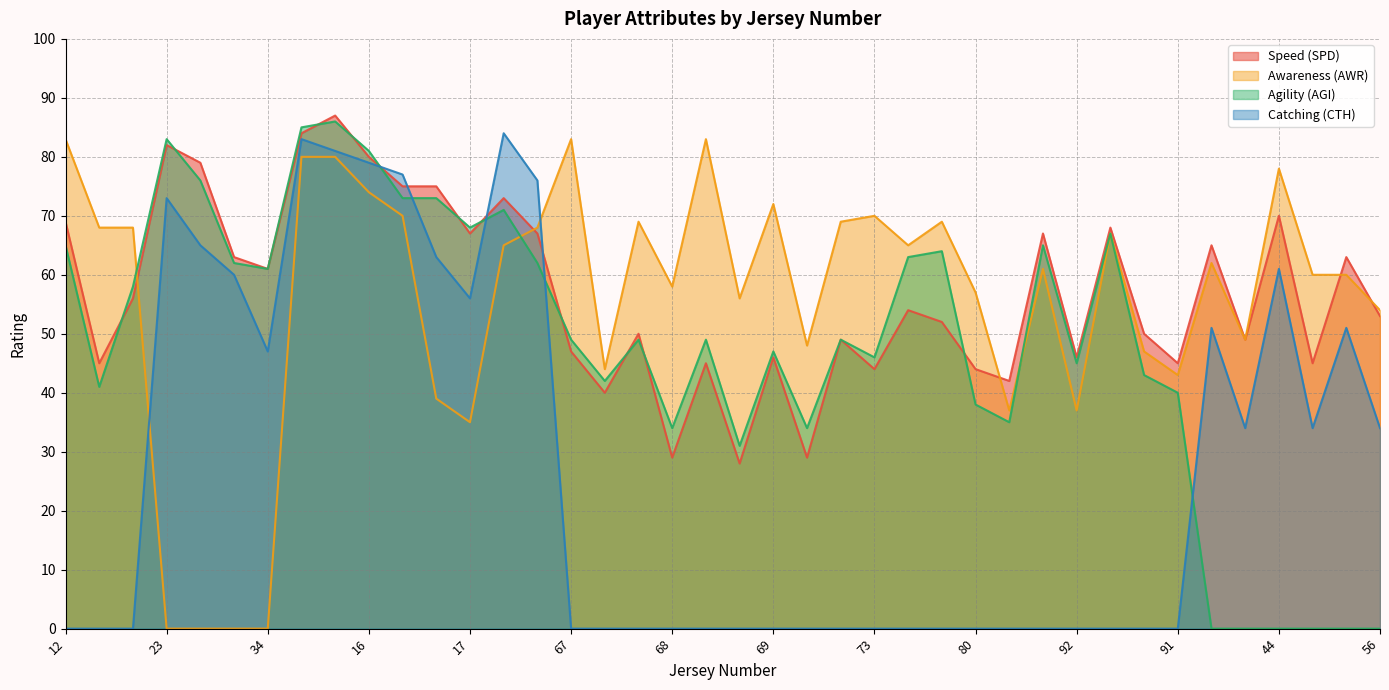

What is the approximate value of Speed (SPD) at 85, to the nearest 10?

50